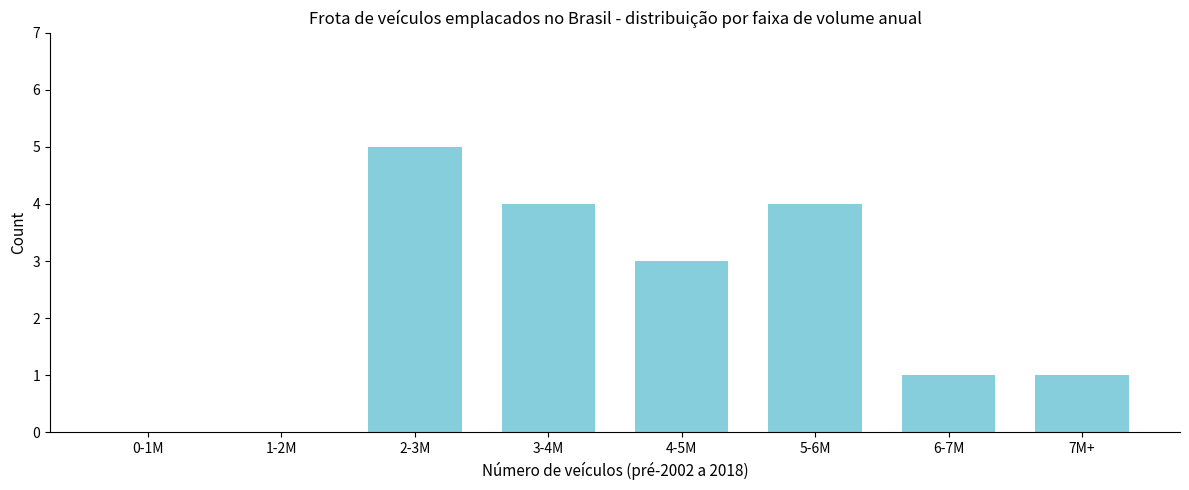

Reading left to right, what are all the values shown in this chart?

0-1M=0	1-2M=0	2-3M=5	3-4M=4	4-5M=3	5-6M=4	6-7M=1	7M+=1